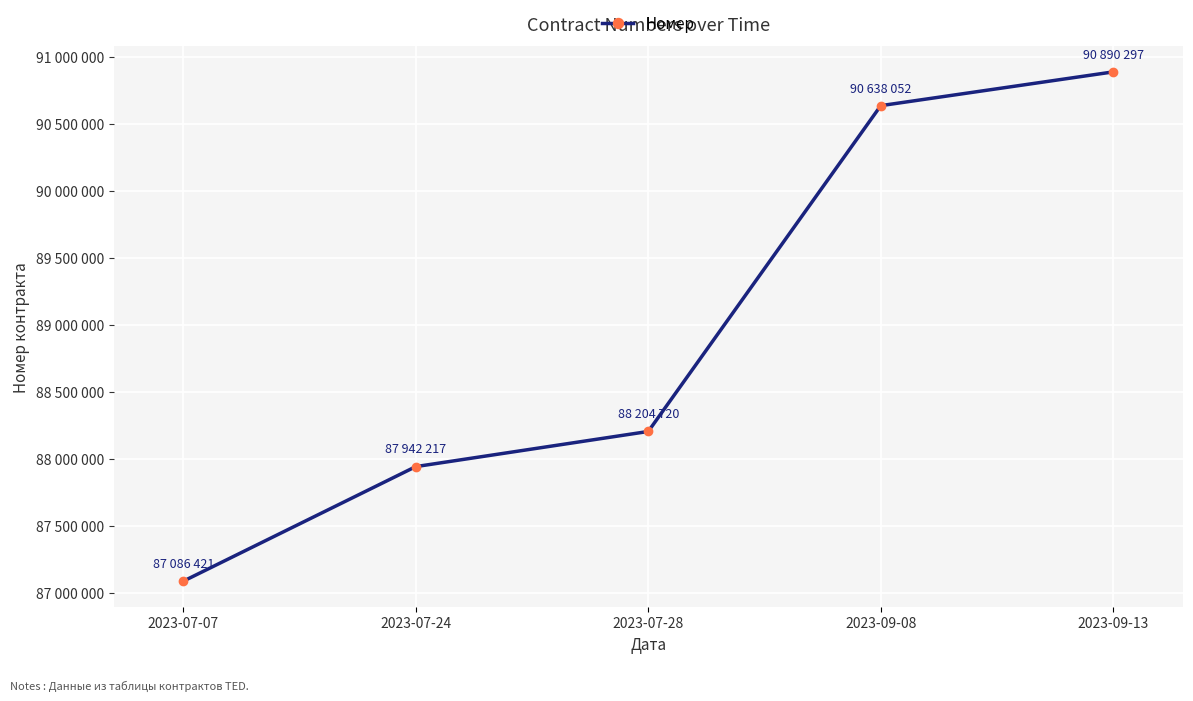

What is the value of the 1st point from the left?

87086421